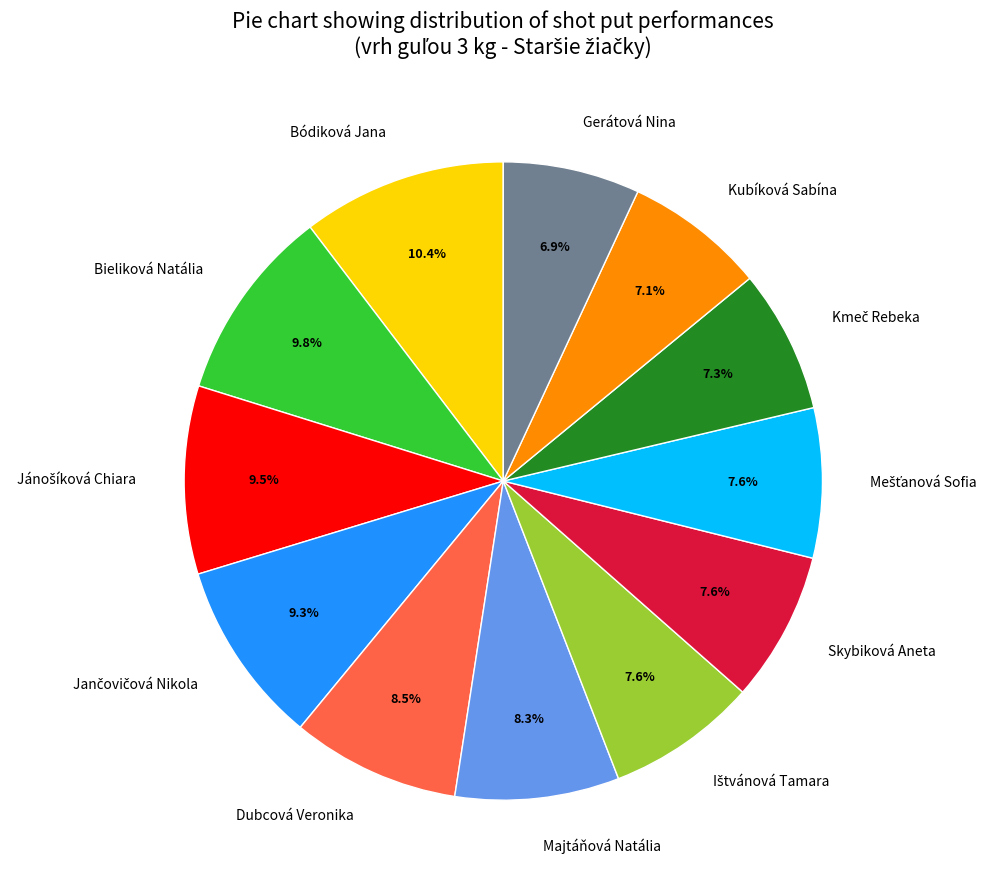

Approximately how many times larger is the value at Majtáňová Natália compared to Skybiková Aneta?

1.1